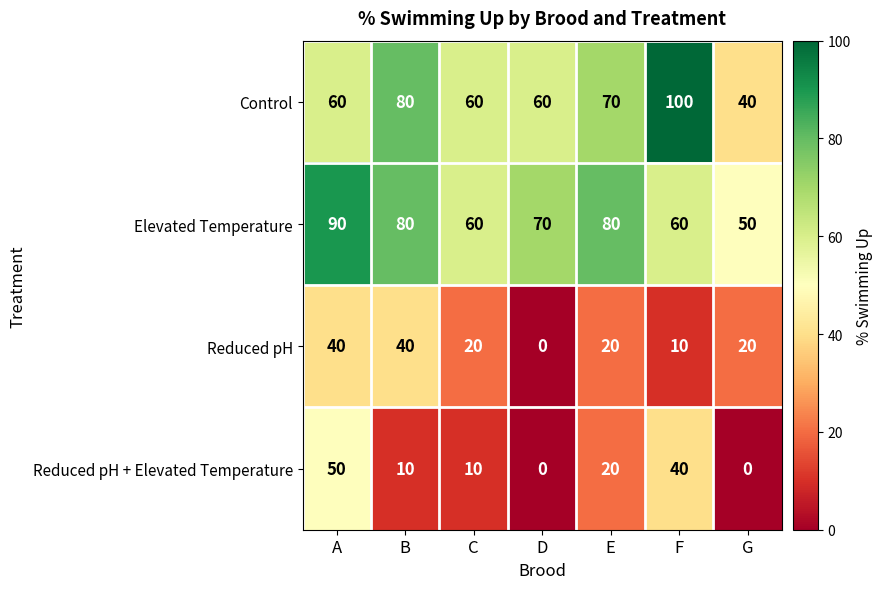

At which category is the sum across all series the highest?

A